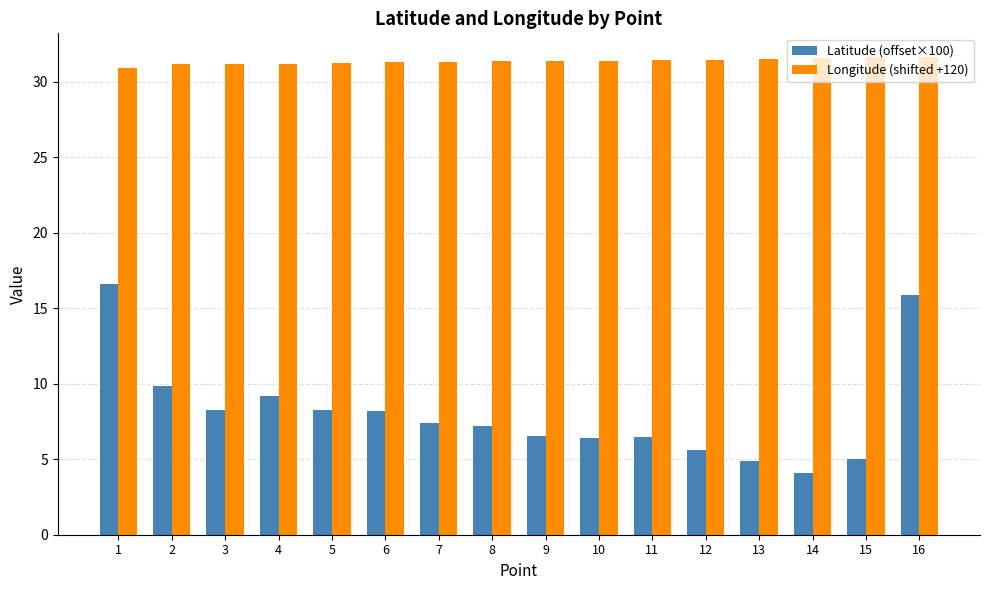

What is the total value across all series at 11?

37.9